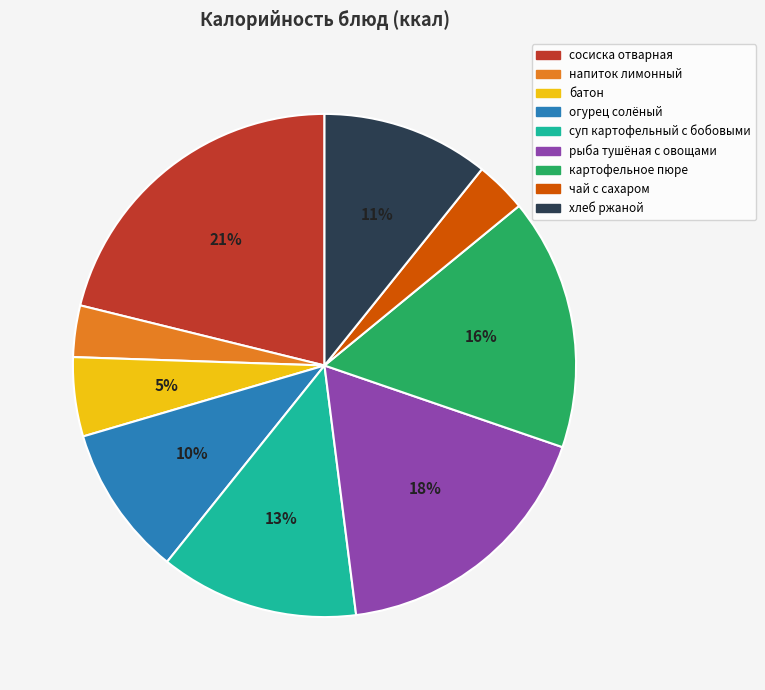

What is the largest slice in the pie chart?

сосиска отварная